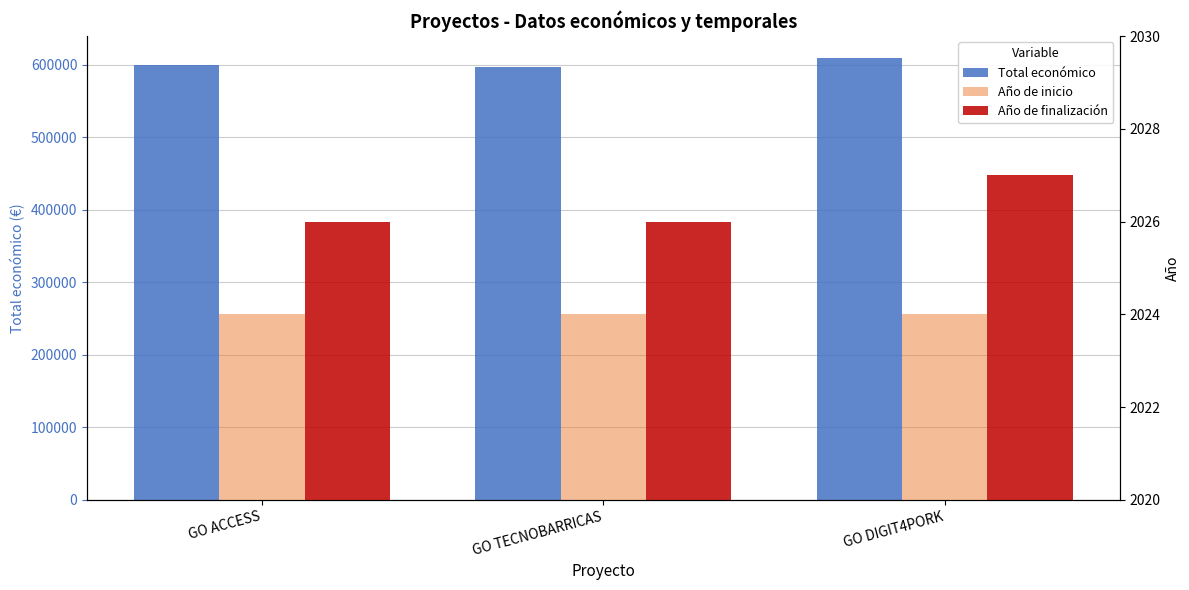

What position from the right is GO TECNOBARRICAS?

2